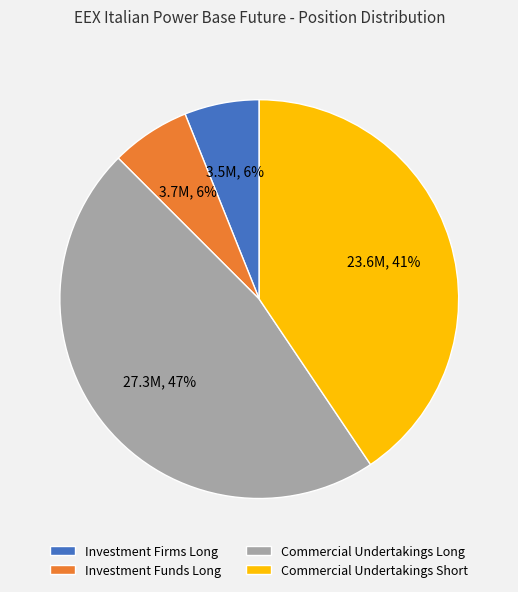

To the nearest percent, what percentage of the pie is Investment Firms Long?

6%